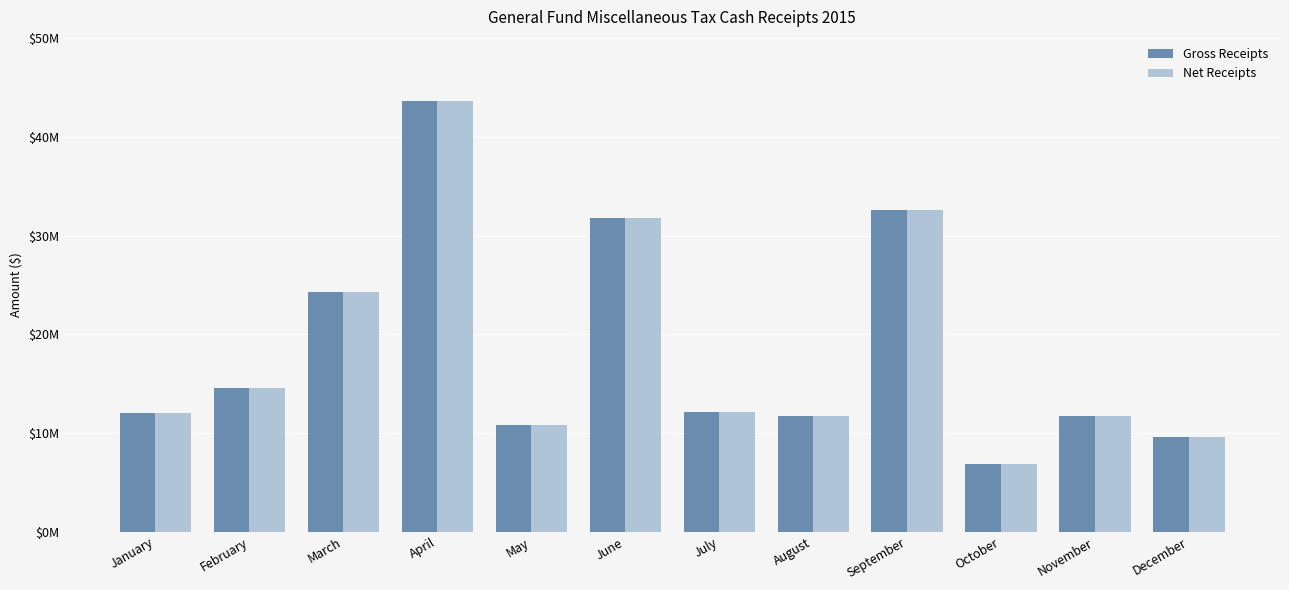

At which label does Net Receipts first exceed 12144928?

February